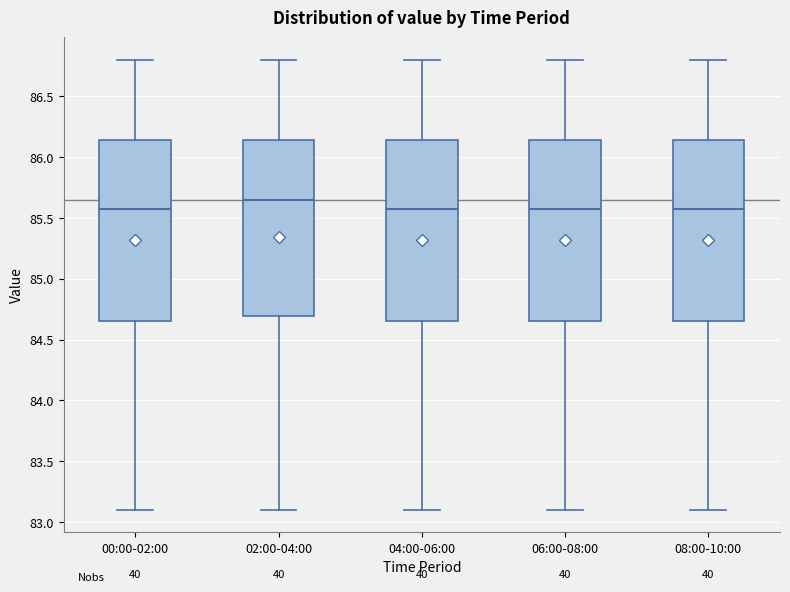

Reading left to right, transcribe this box plot: for each box, give where its median line is, the range the box spans, and where its two whiskers end, as read against the y-axis. The values are not printed on the chart, so give them approximately, as read against the axis.

00:00-02:00: median 85.60, box 84.65 to 86.15, whiskers 83.10 to 86.80
02:00-04:00: median 85.65, box 84.70 to 86.15, whiskers 83.10 to 86.80
04:00-06:00: median 85.60, box 84.65 to 86.15, whiskers 83.10 to 86.80
06:00-08:00: median 85.60, box 84.65 to 86.15, whiskers 83.10 to 86.80
08:00-10:00: median 85.60, box 84.65 to 86.15, whiskers 83.10 to 86.80